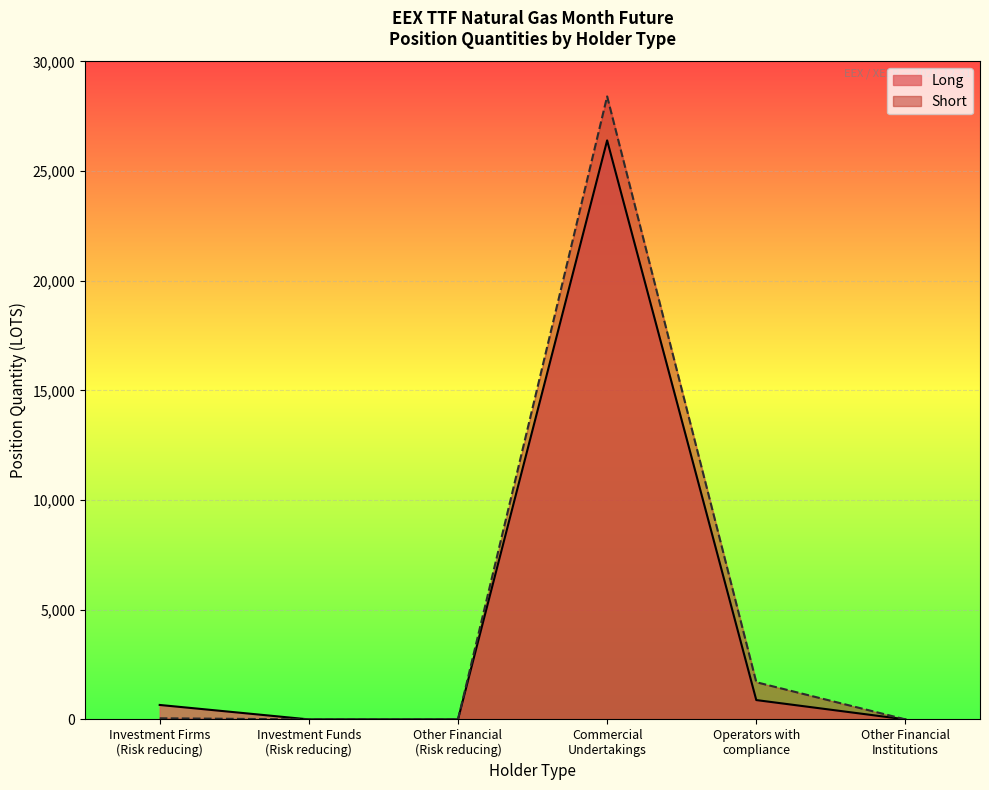

What is the sum of all Long values?

27941.8